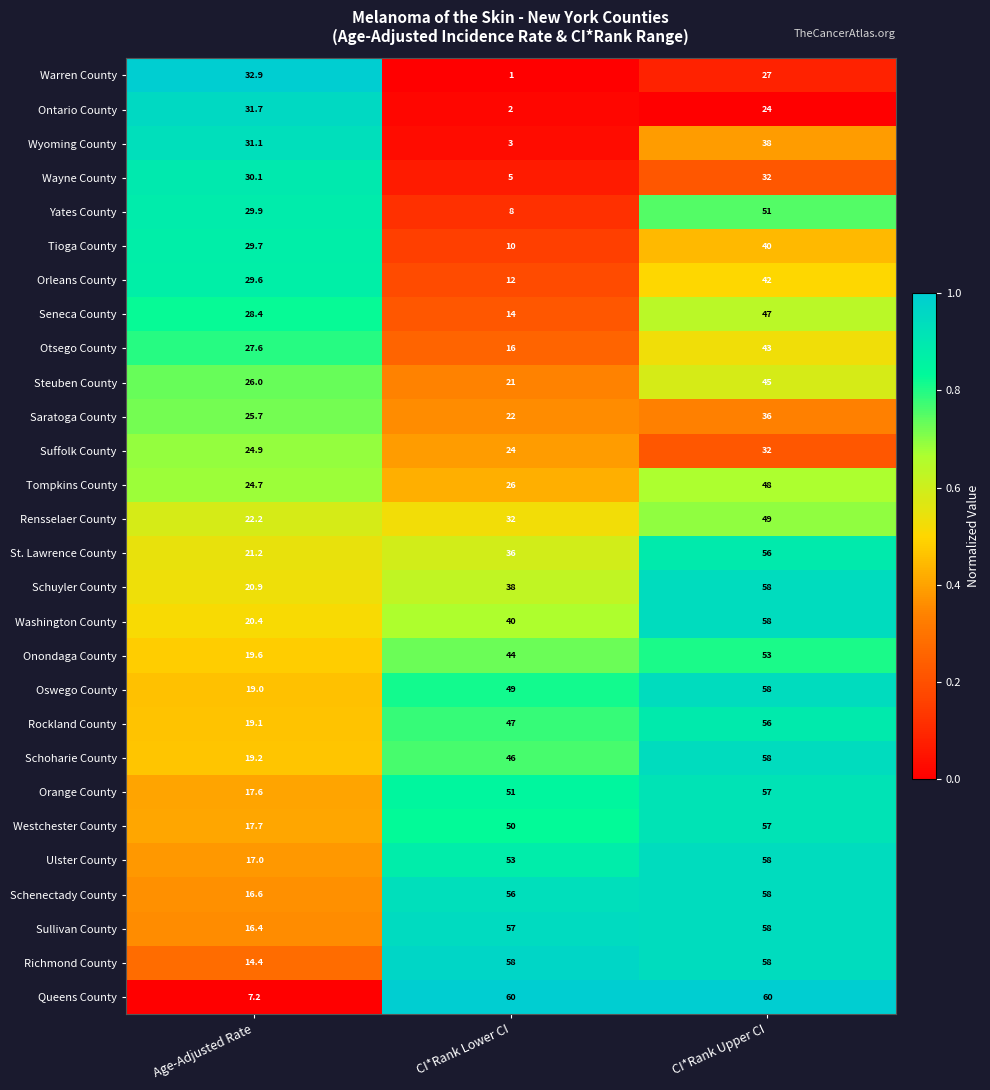

How many Steuben County values are between 21 and 45?

3